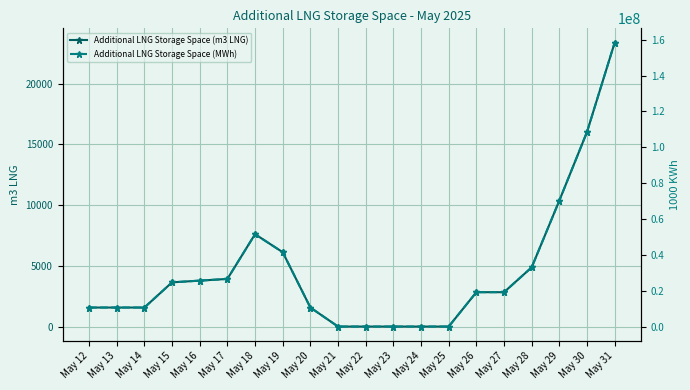

At which label does Additional LNG Storage Space (MWh) reach its minimum?

May 21